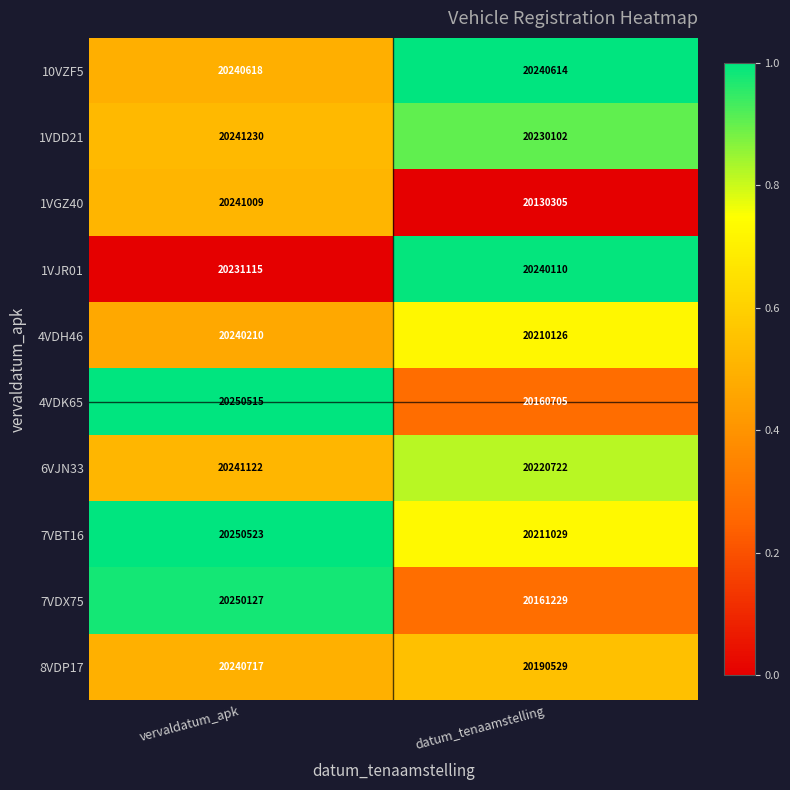

Reading left to right, extract all data points from this chart.

10VZF5: 20240618	20240614
1VDD21: 20241230	20230102
1VGZ40: 20241009	20130305
1VJR01: 20231115	20240110
4VDH46: 20240210	20210126
4VDK65: 20250515	20160705
6VJN33: 20241122	20220722
7VBT16: 20250523	20211029
7VDX75: 20250127	20161229
8VDP17: 20240717	20190529